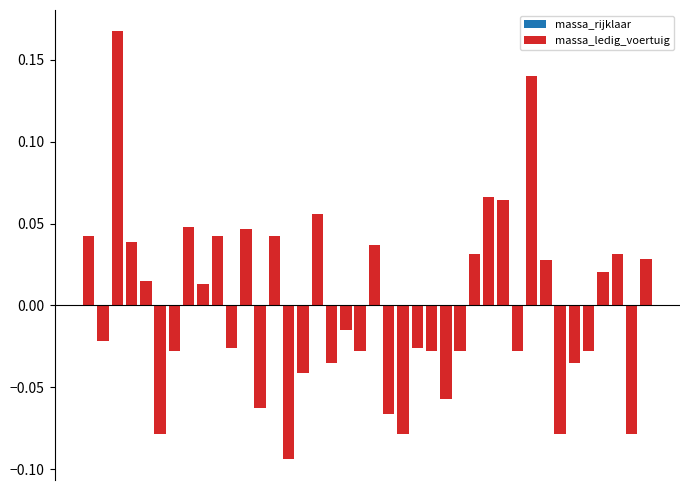

What is the minimum value shown in the chart?

-0.1